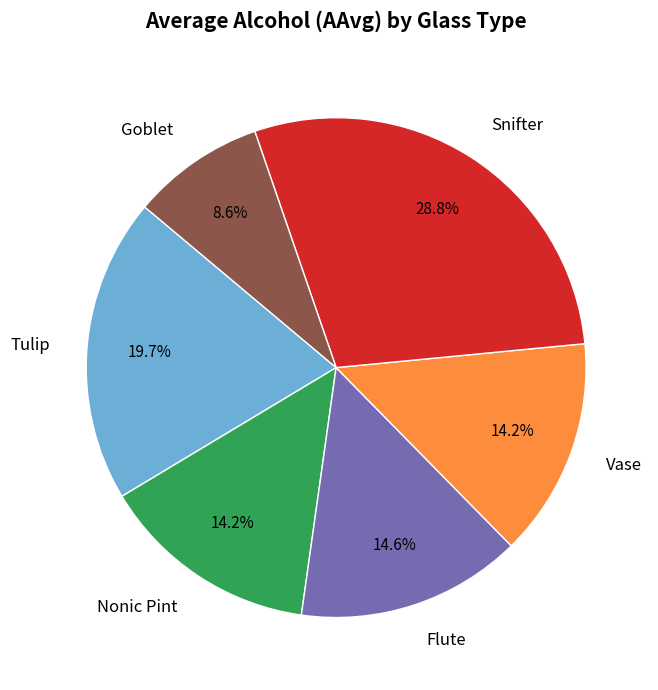

Between Flute and Snifter, which is larger?

Snifter